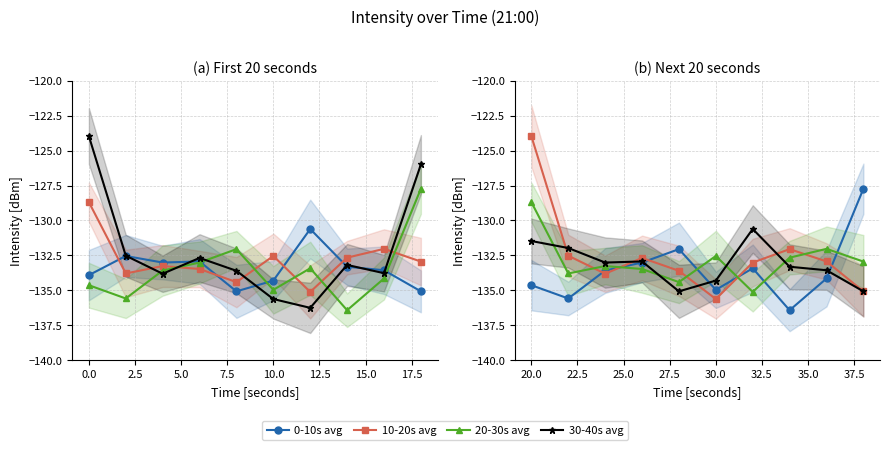

What are all the series names shown in the legend?

0-10s avg, 10-20s avg, 20-30s avg, 30-40s avg